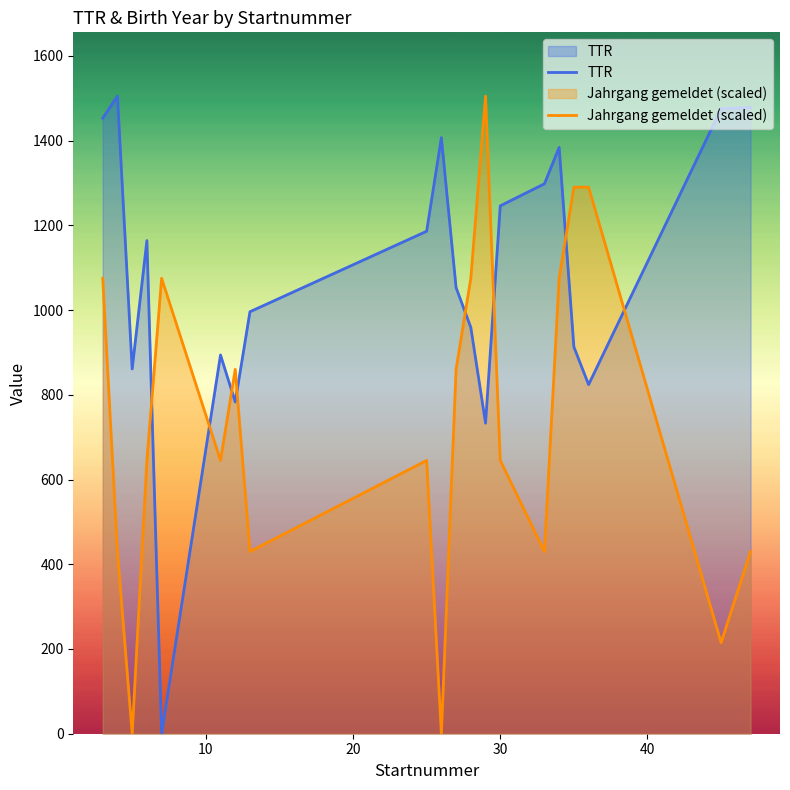

Which series has the largest total across all categories?

TTR